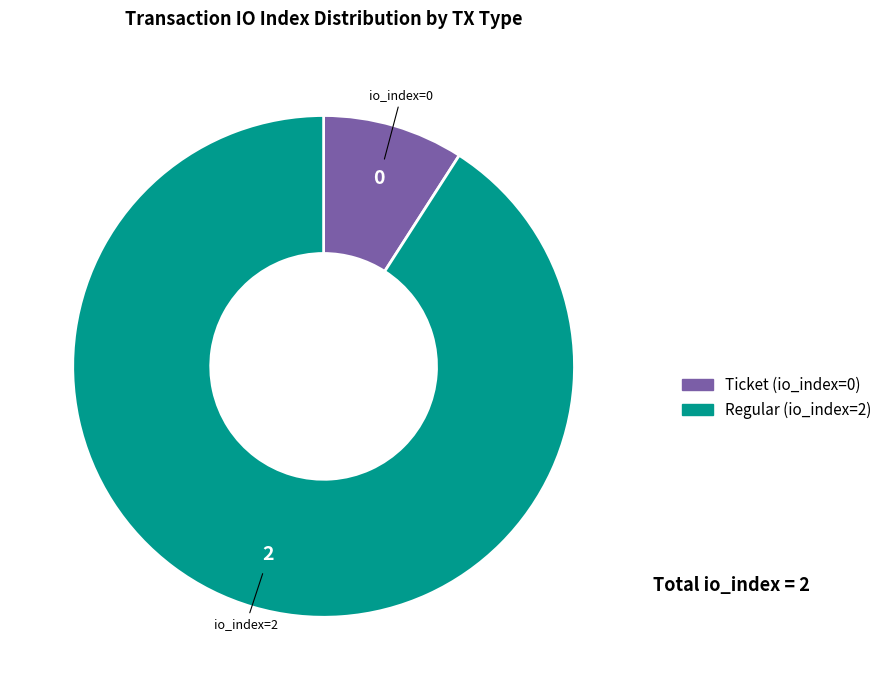

Which category has the biggest portion of the pie?

Regular (io_index=2)